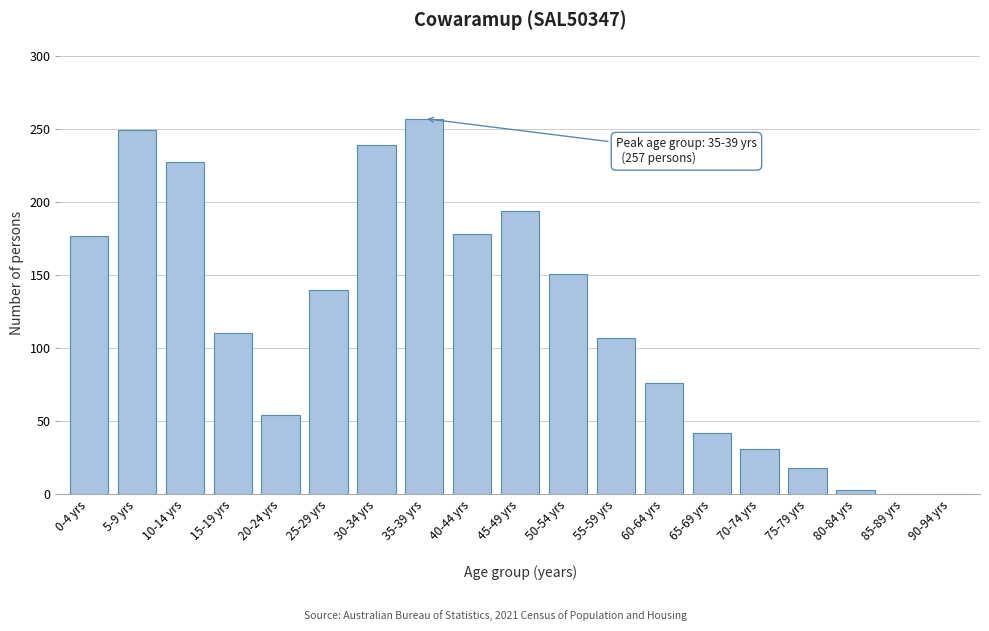

Which label corresponds to the largest value in the chart?

35-39 yrs